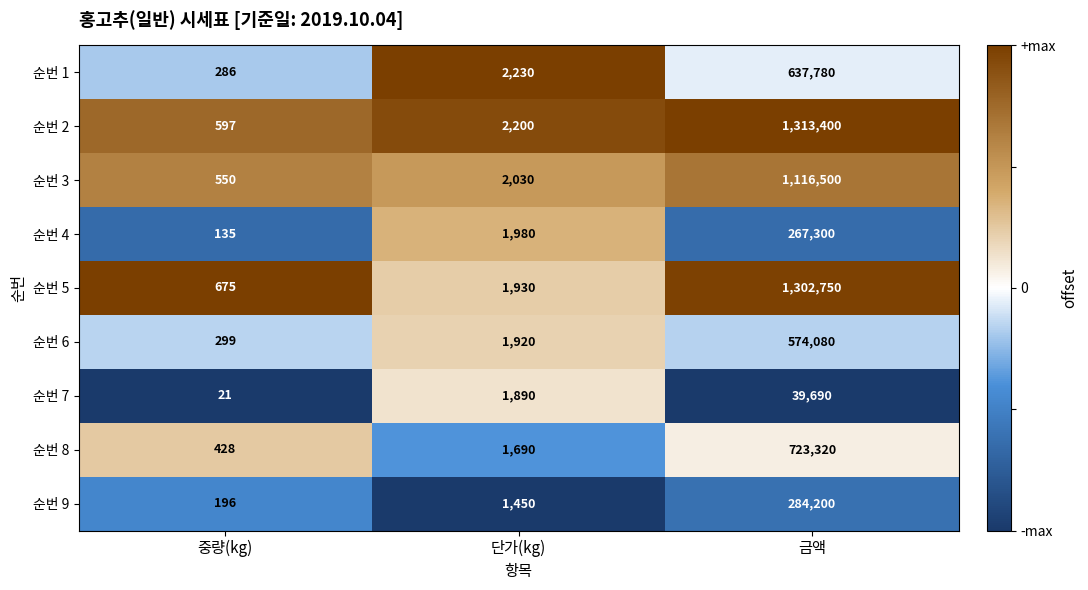

What is the difference between the highest and lowest values at 중량(kg)?

654